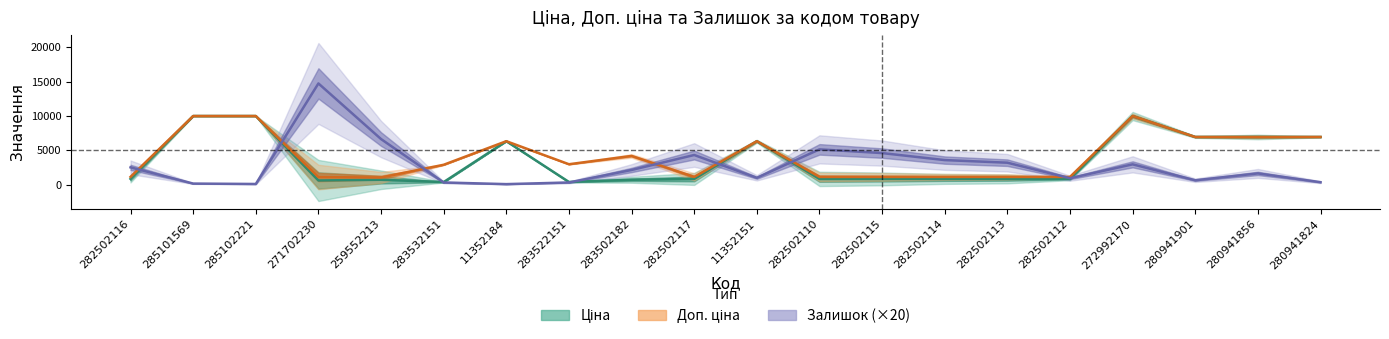

At which label does Ціна first exceed 818?

282502116